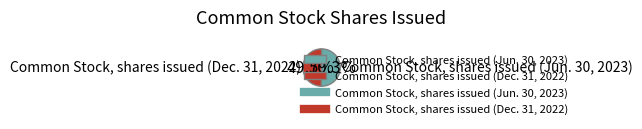

Count the number of slices in the pie.

2